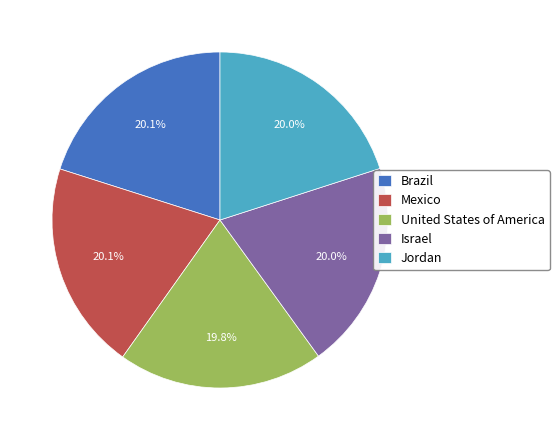

Is there any slice that represents more than half of the pie?

No